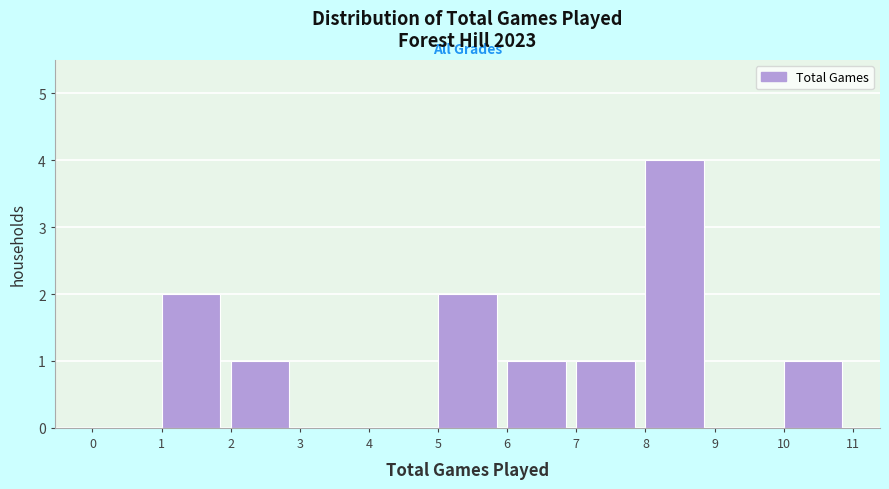

Over which range of the x-axis is the bar tallest?

8 to 9